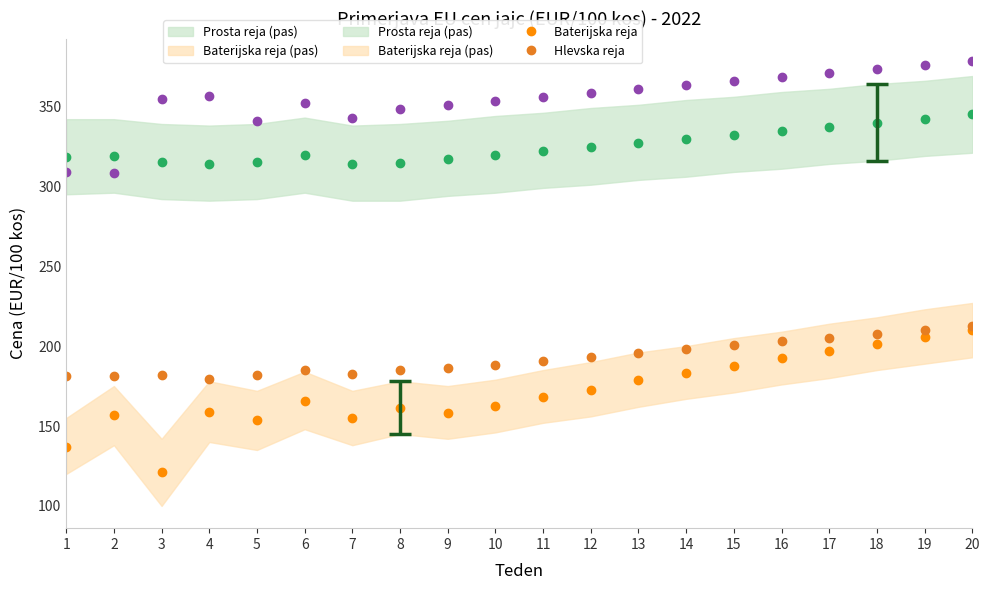

Does the chart display data point markers on the line(s)?

Yes